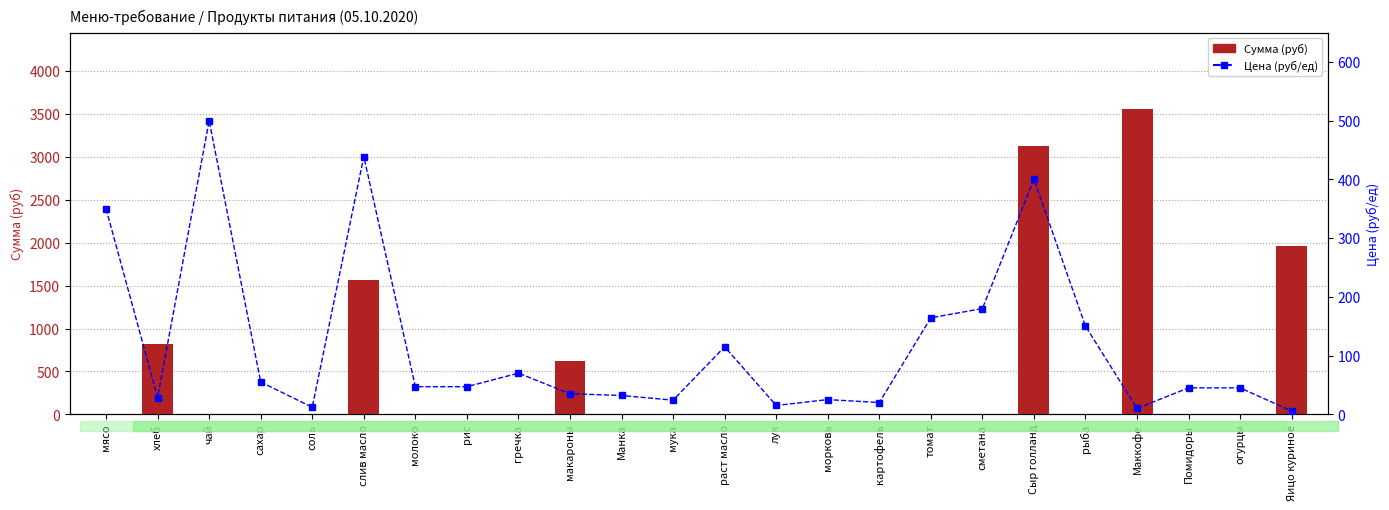

The Сумма (руб) series shows 2429.4 at мясо. True or false?

False